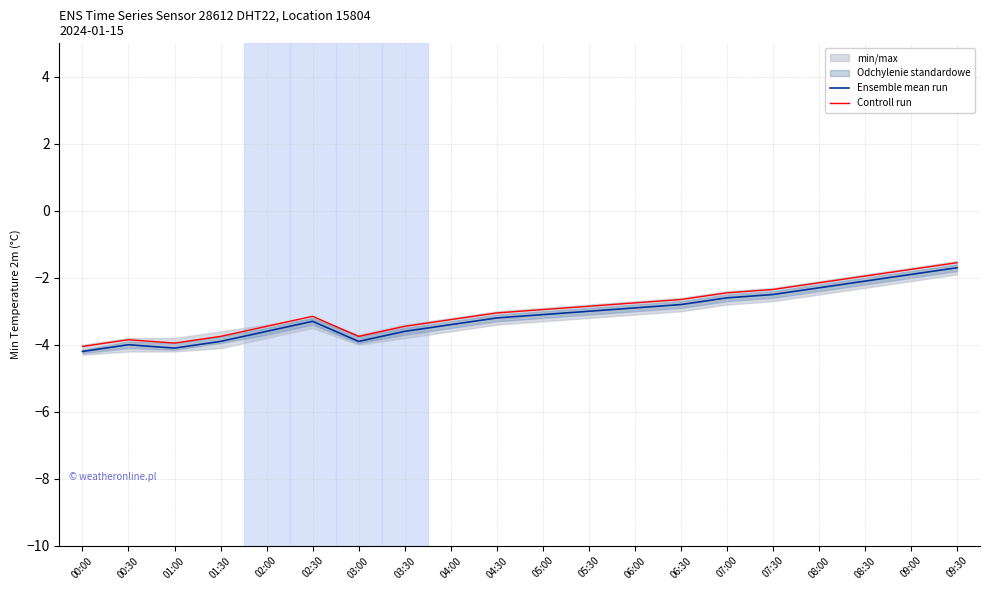

At which label is Ensemble mean run closest to -2?

08:30